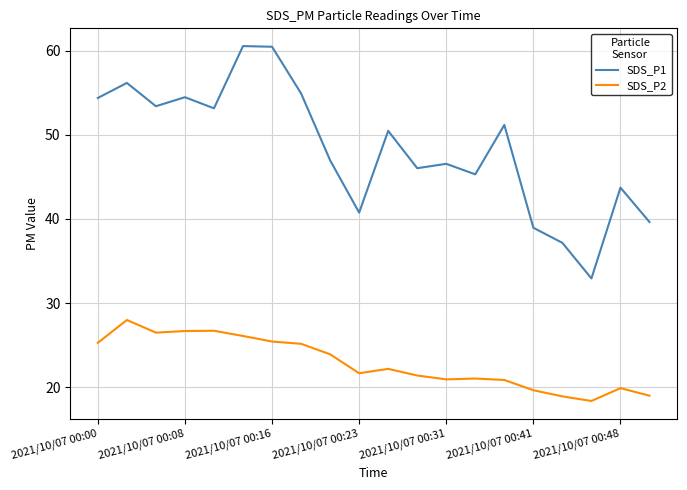

List the series in order of their peak value, lowest first.

SDS_P2, SDS_P1